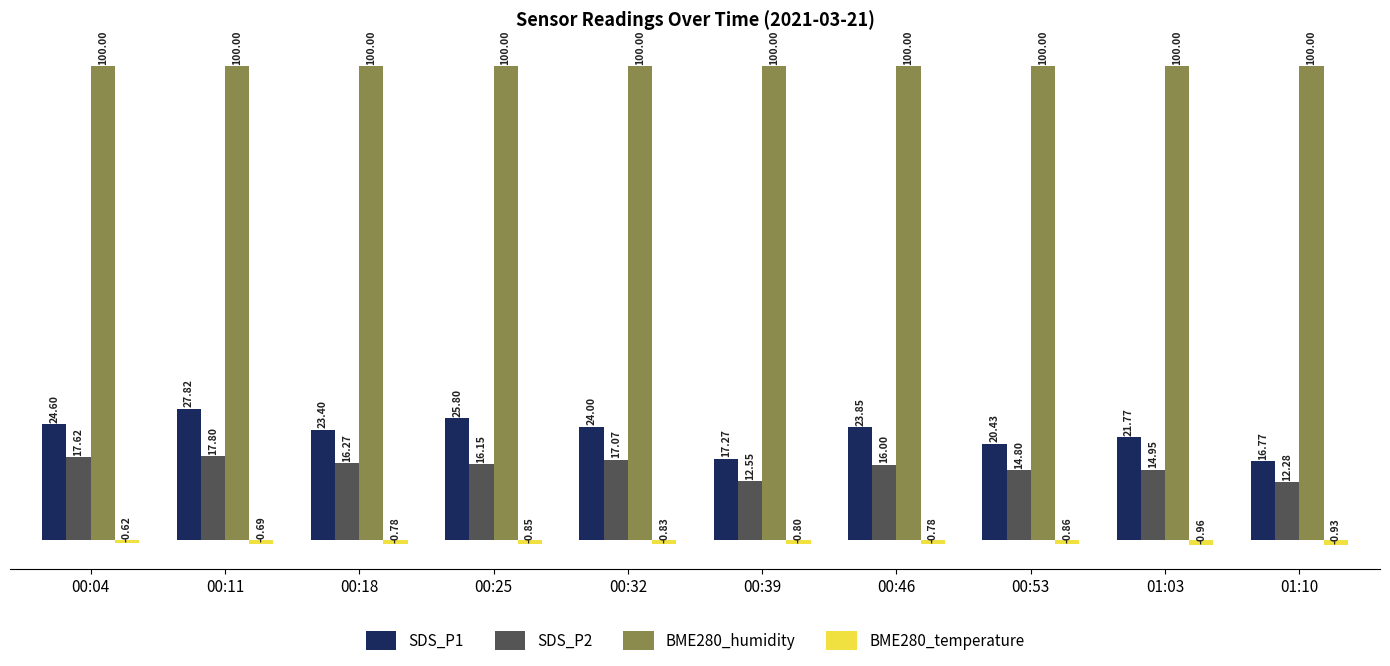

What is the difference between the highest and lowest values at 00:32?

100.8